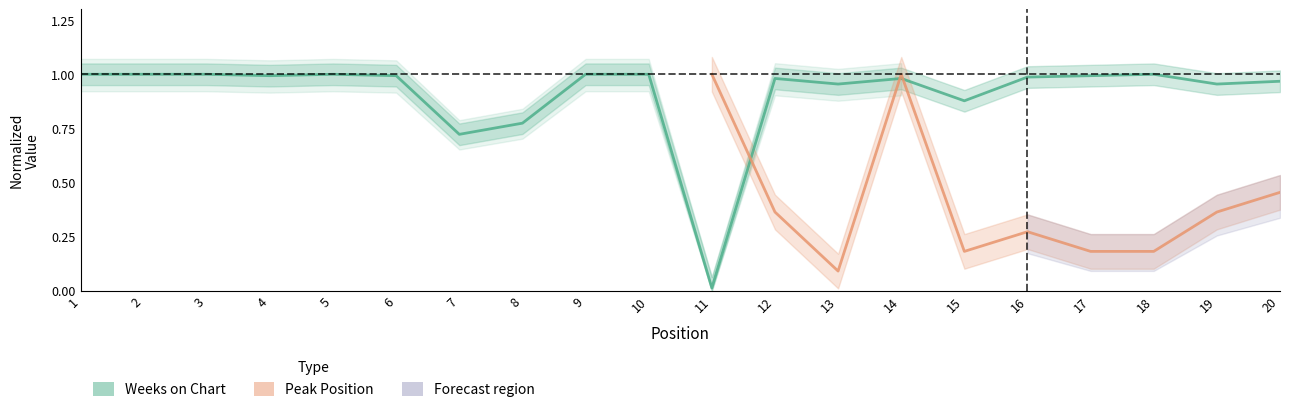

What is the value of the 20th point from the left?

1.0